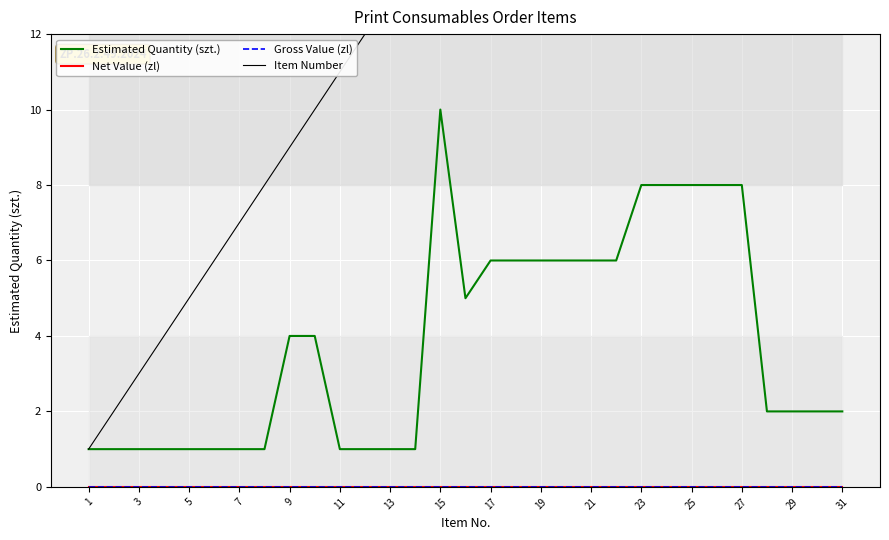

What are all the series names shown in the legend?

Estimated Quantity (szt.), Net Value (zl), Gross Value (zl), Item Number